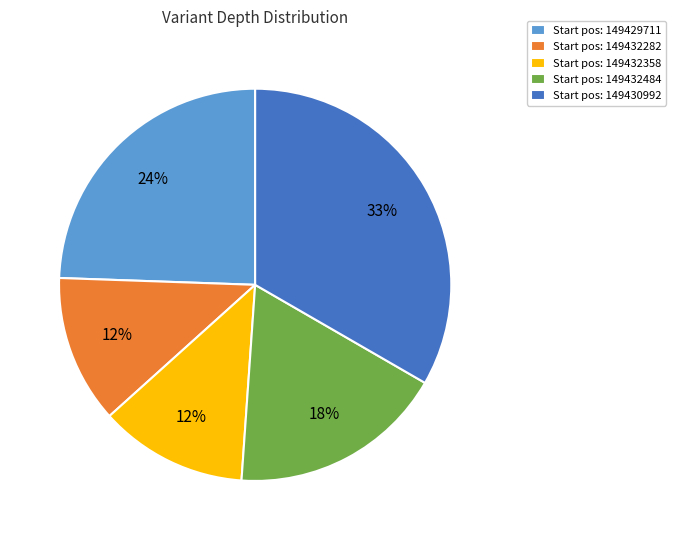

Count the number of slices in the pie.

5